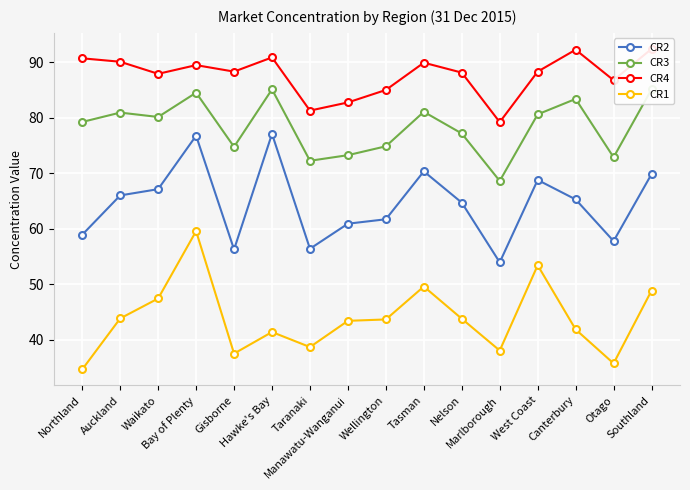

What is the greatest value displayed?

92.4